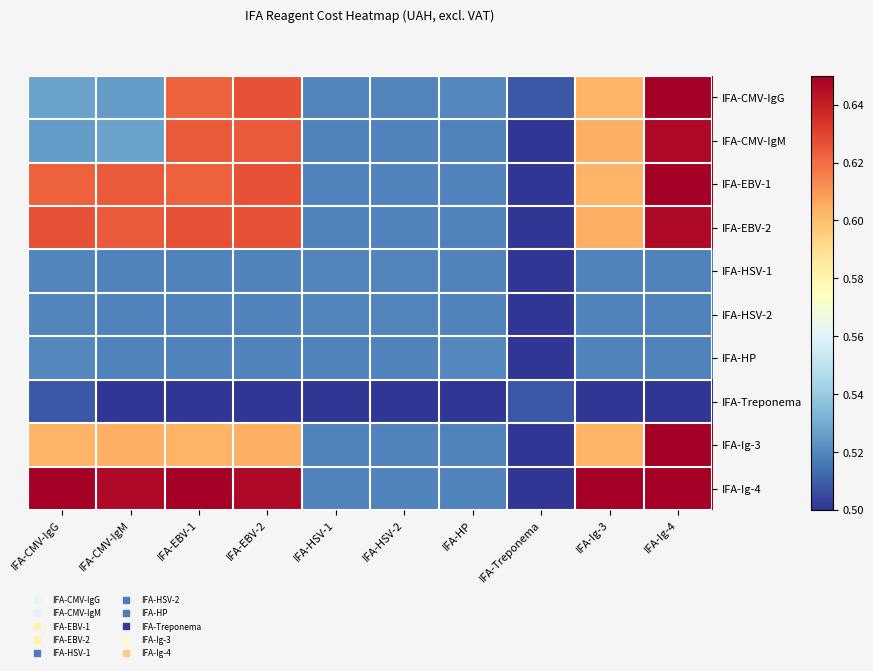

Which series has the widest spread of values?

IFA-EBV-1